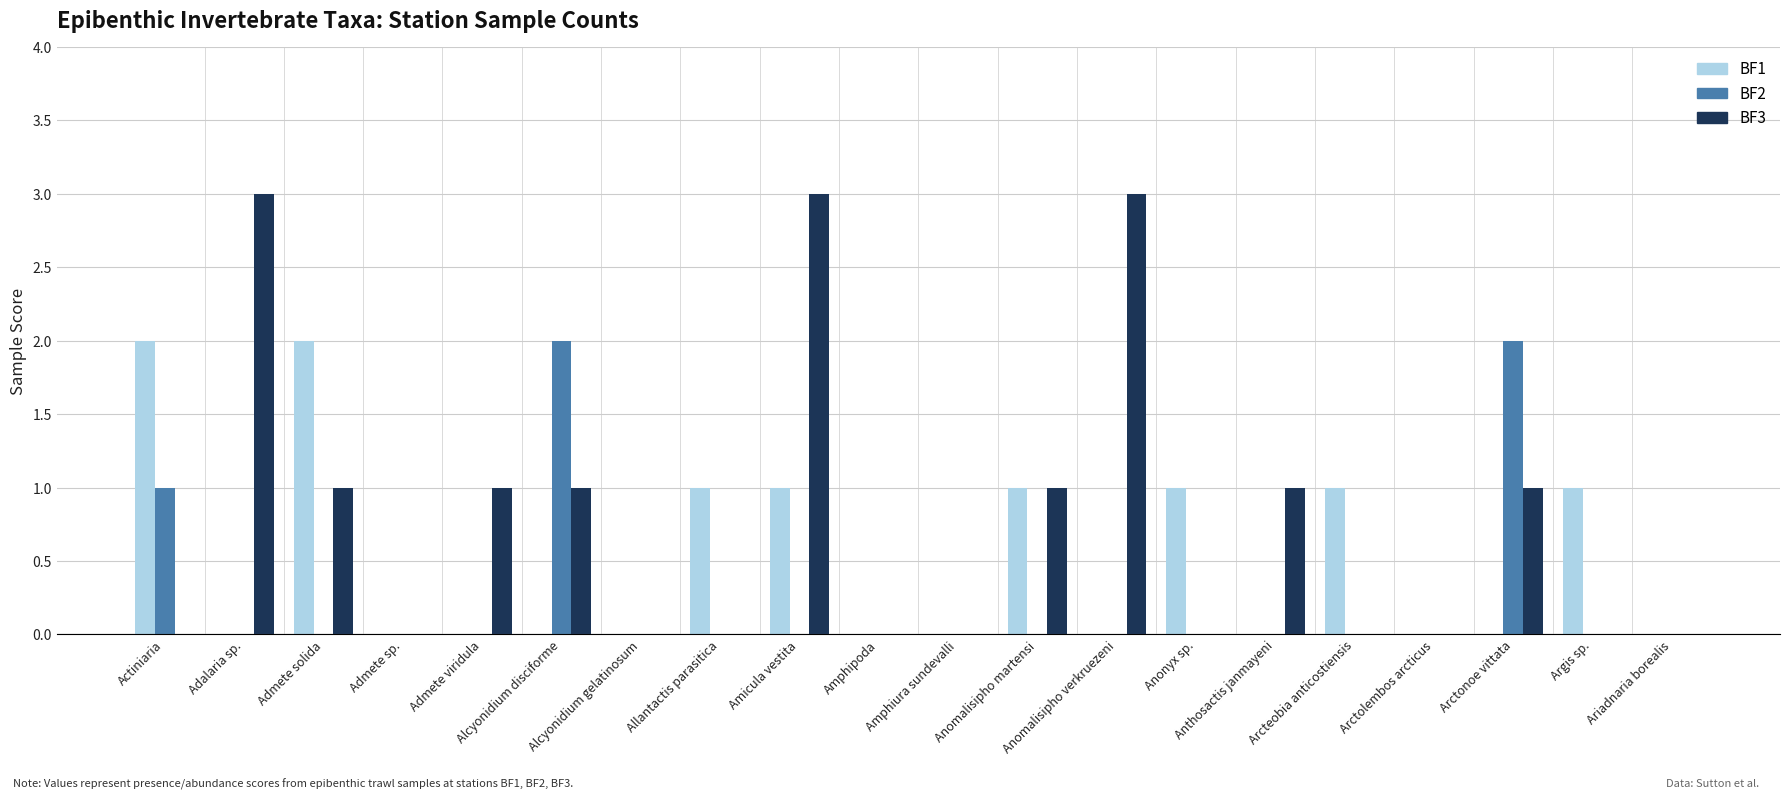

Which series has the widest spread of values?

BF3